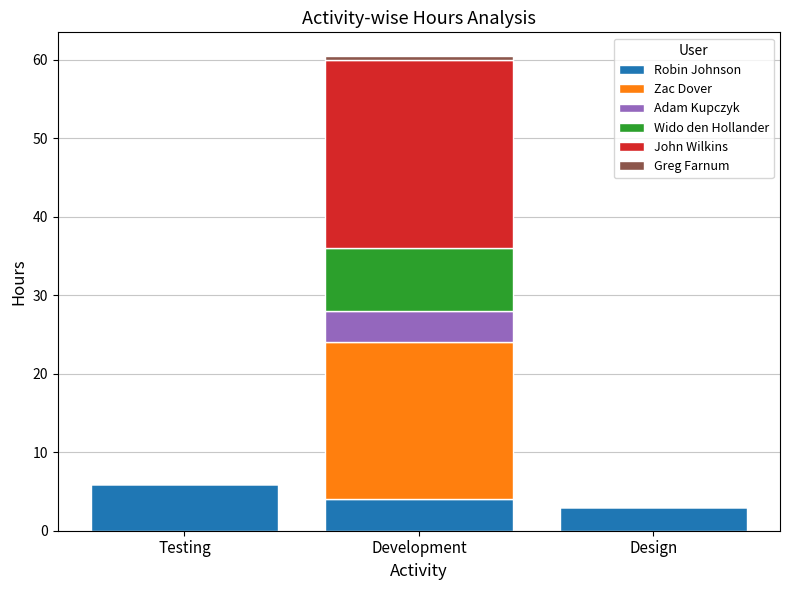

How many series are shown in this chart?

6